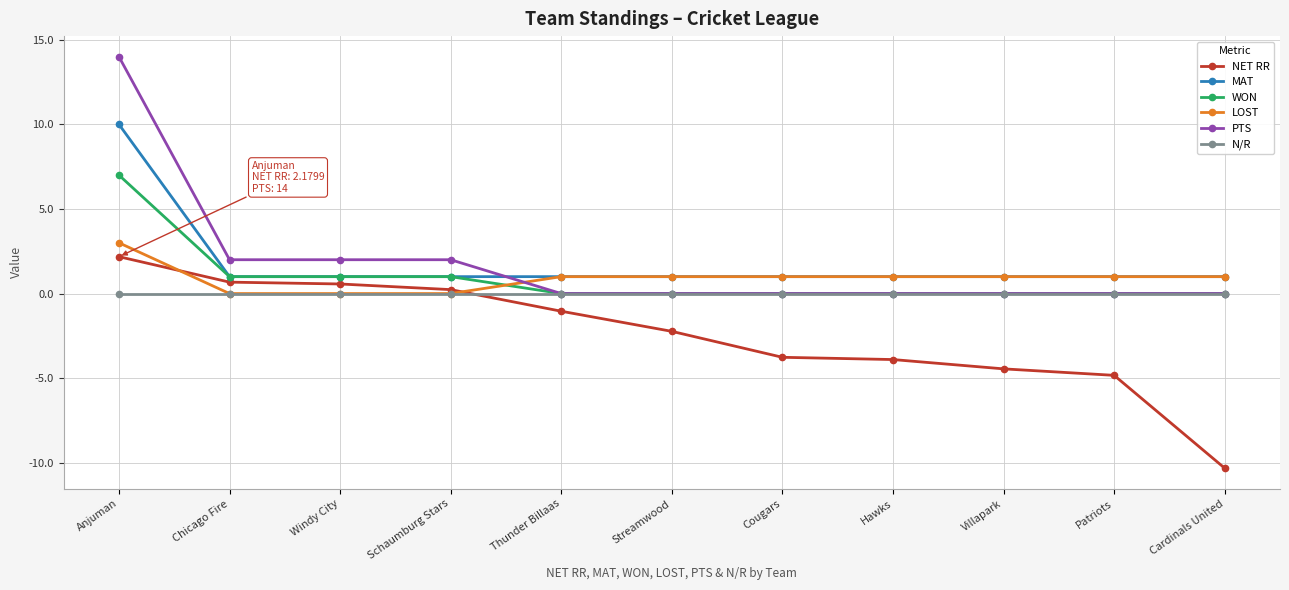

What is the label of the 10th point from the right?

Chicago Fire